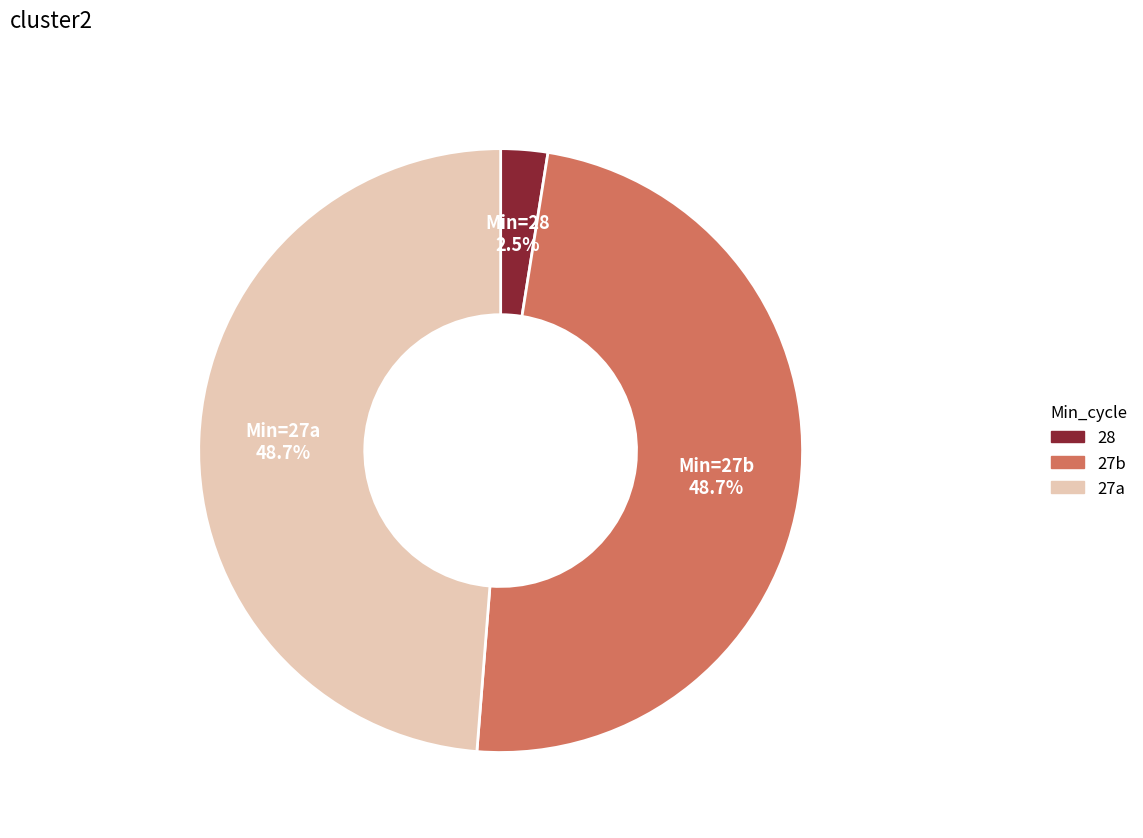

Which has a higher value, Min=28 or Min=27a?

Min=27a